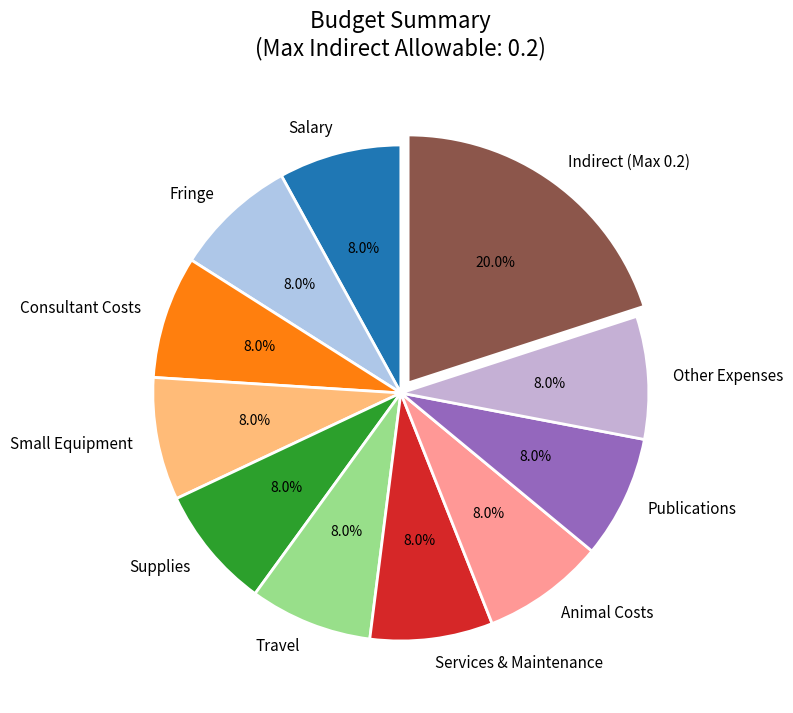

Count the number of slices in the pie.

11